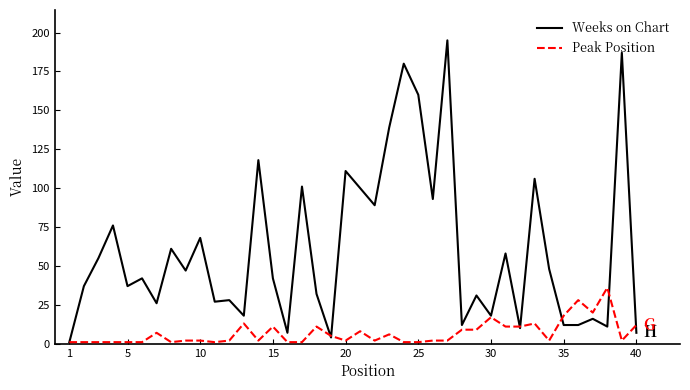

Rank the series by their maximum value, from highest to lowest.

Weeks on Chart, Peak Position